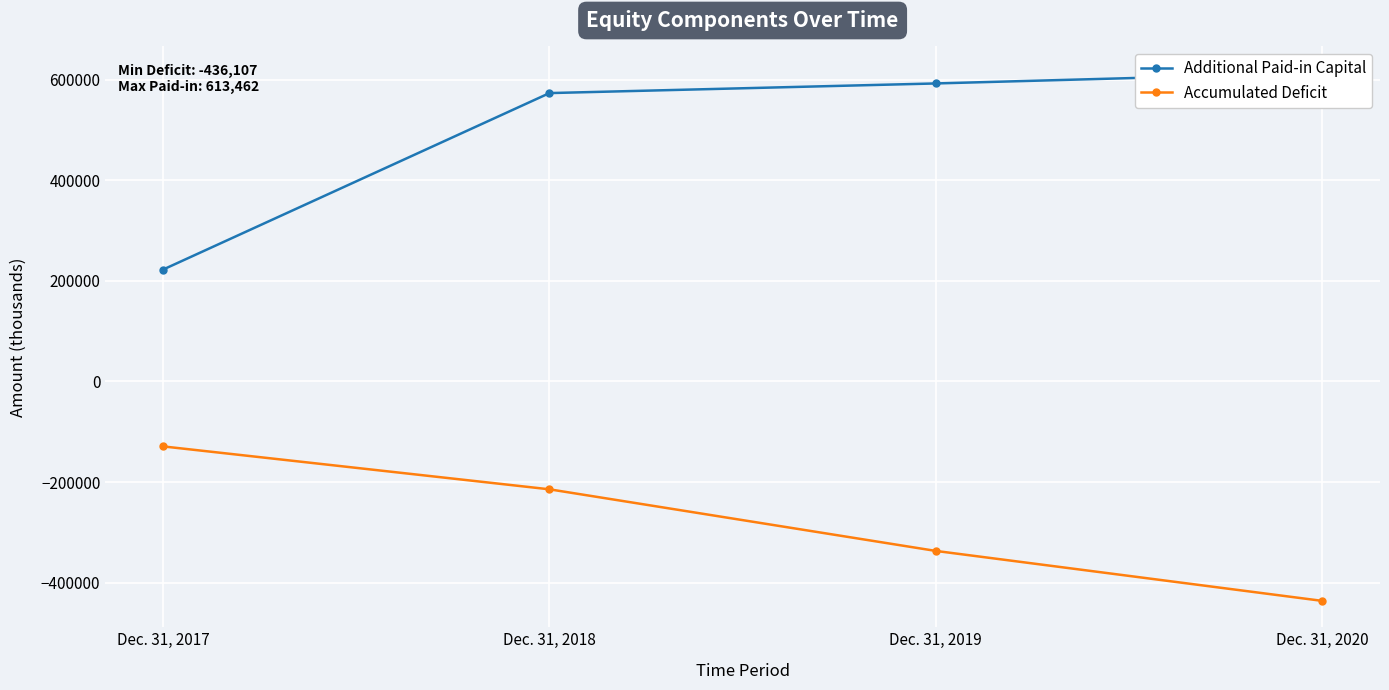

List the series in order of their peak value, highest first.

Additional Paid-in Capital, Accumulated Deficit